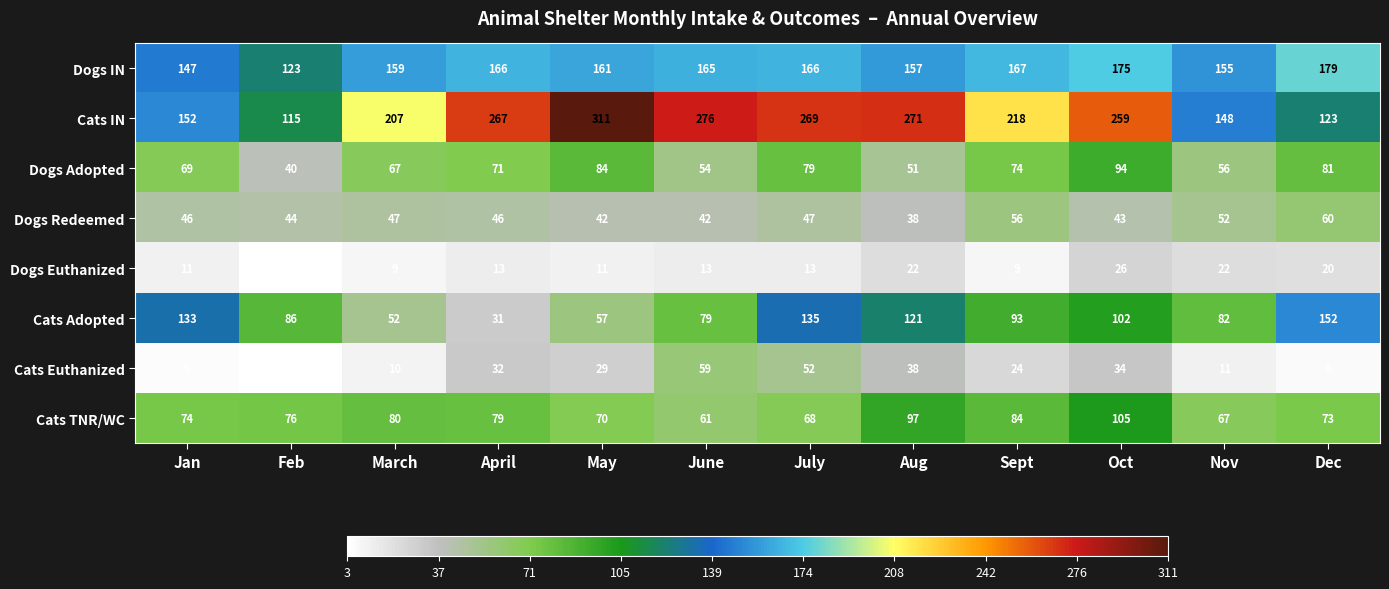

Which series has the largest range (max minus min)?

Cats IN